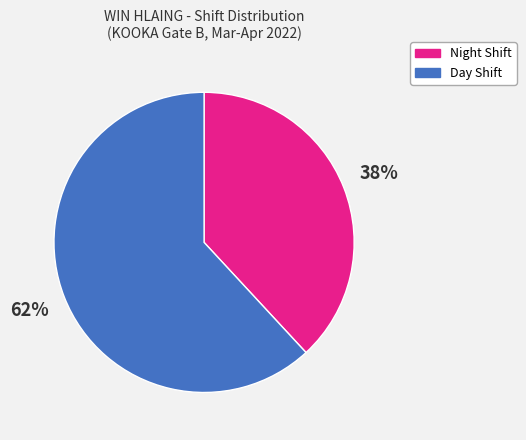

Is there a majority slice in this chart?

Yes